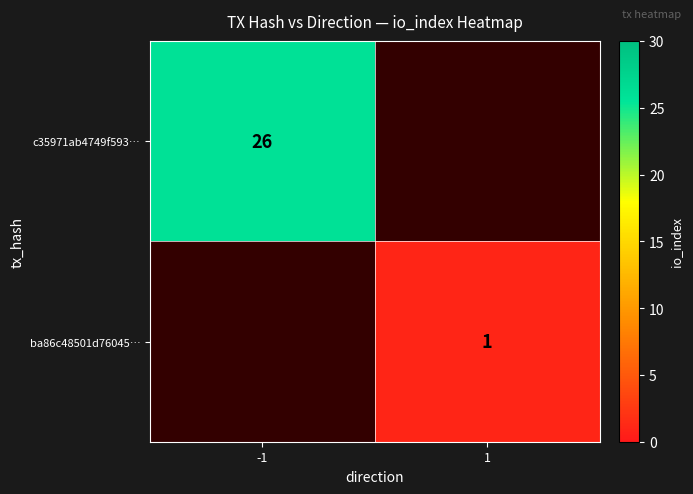

Is it true that c35971ab4749f593… equals 16 at -1?

False